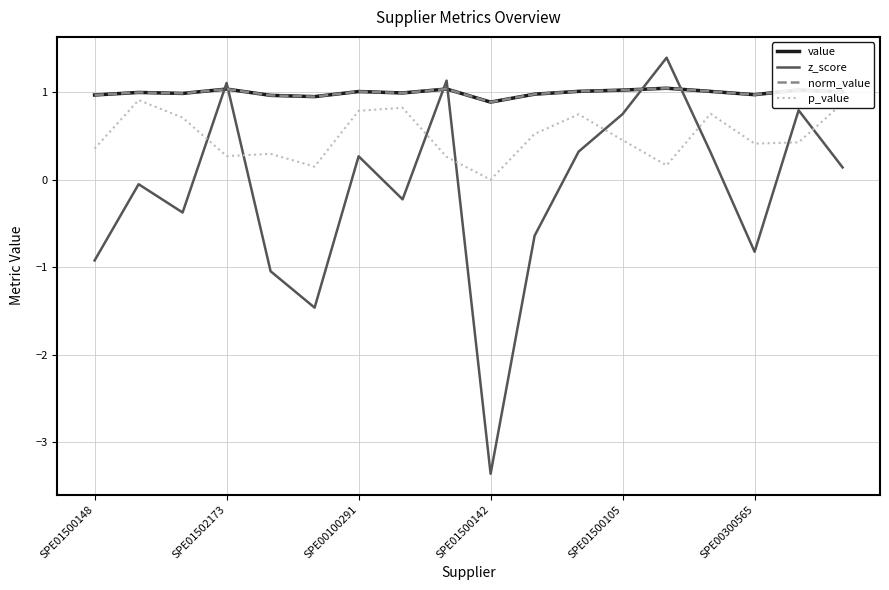

Is this an area chart (filled region under the line)?

No